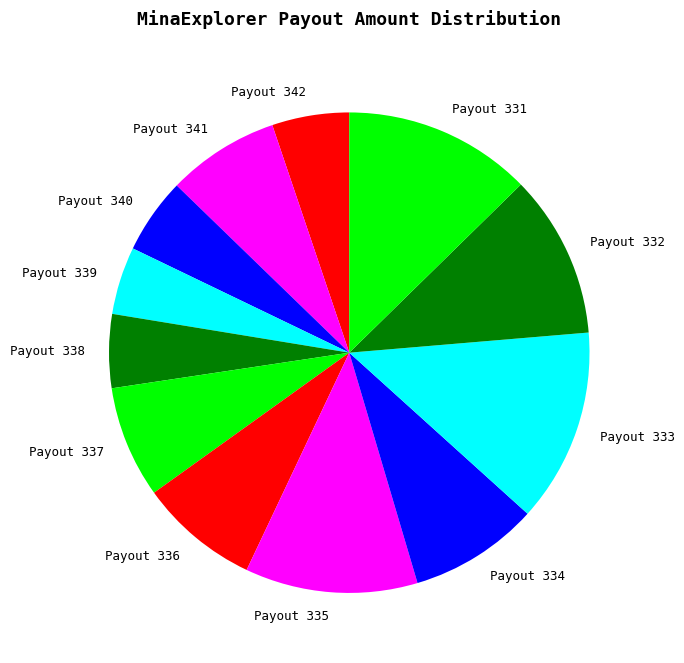

Which has a higher value, Payout 342 or Payout 334?

Payout 334